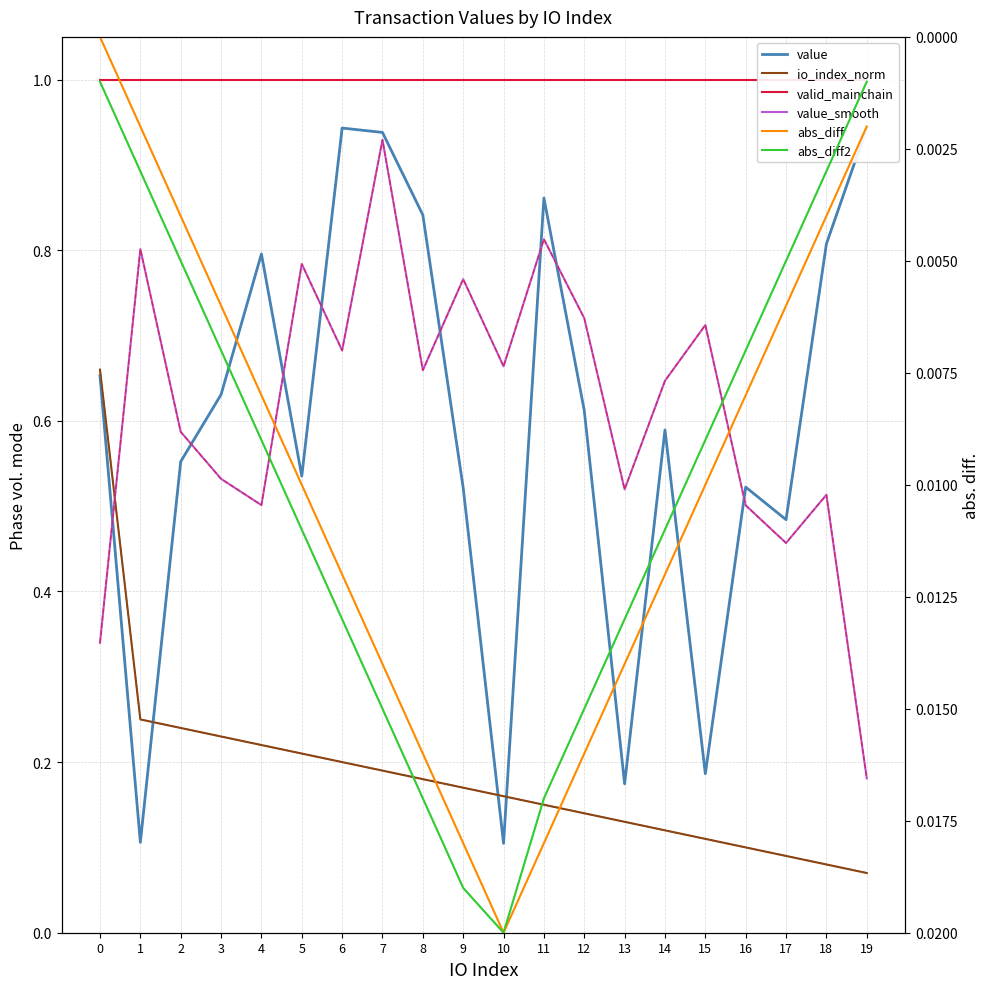

What are all the series names shown in the legend?

value, io_index_norm, valid_mainchain, value_smooth, abs_diff, abs_diff2